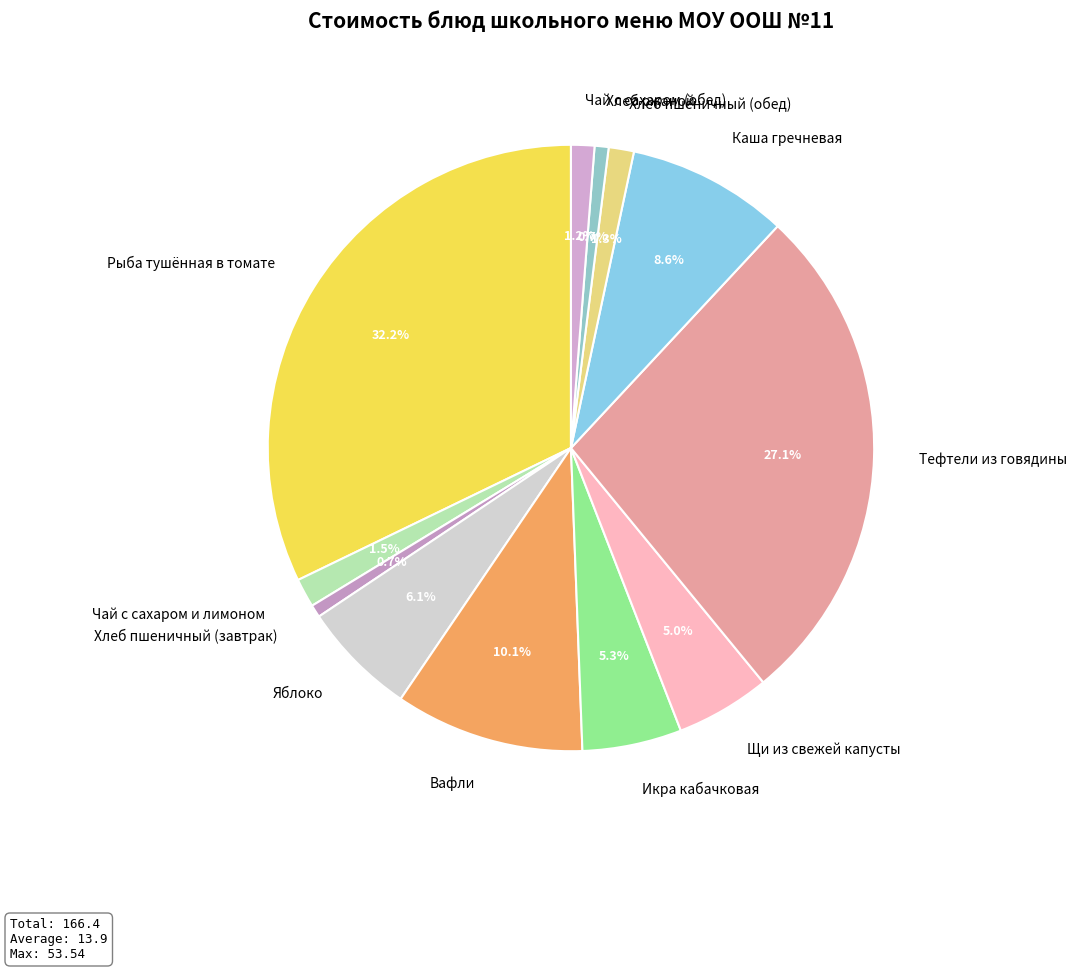

What portion of the pie excludes Икра кабачковая?

94.7%